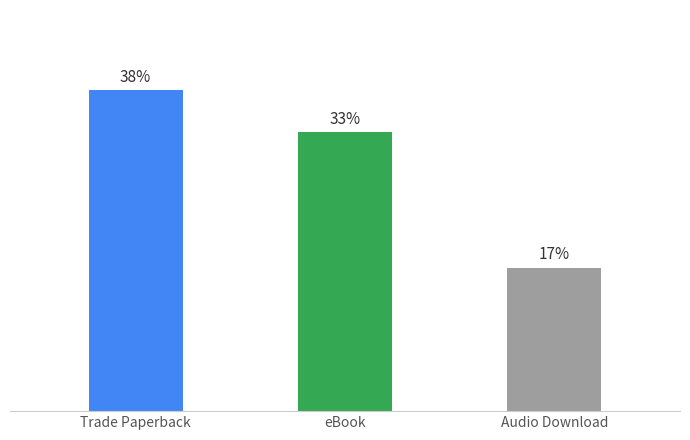

The chart shows a value of 13 at Audio Download. True or false?

False